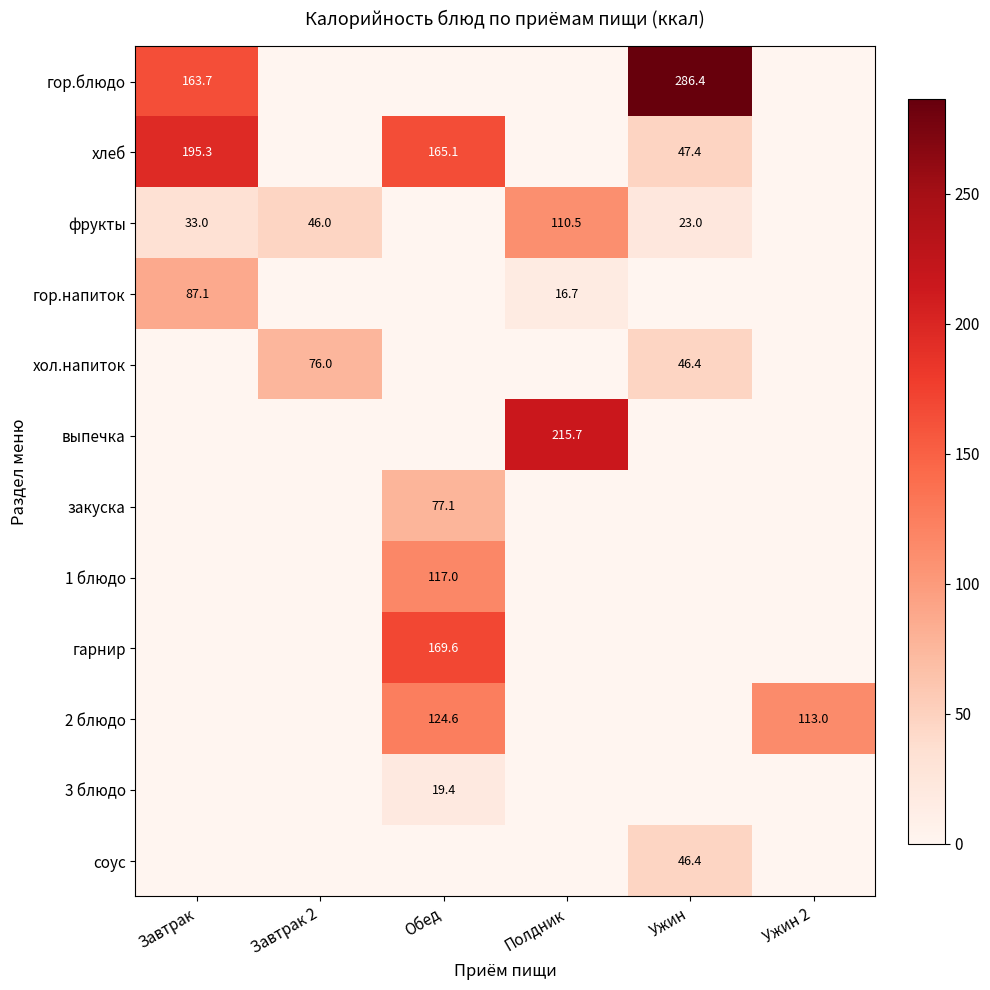

Which label corresponds to the largest value in the chart?

Ужин